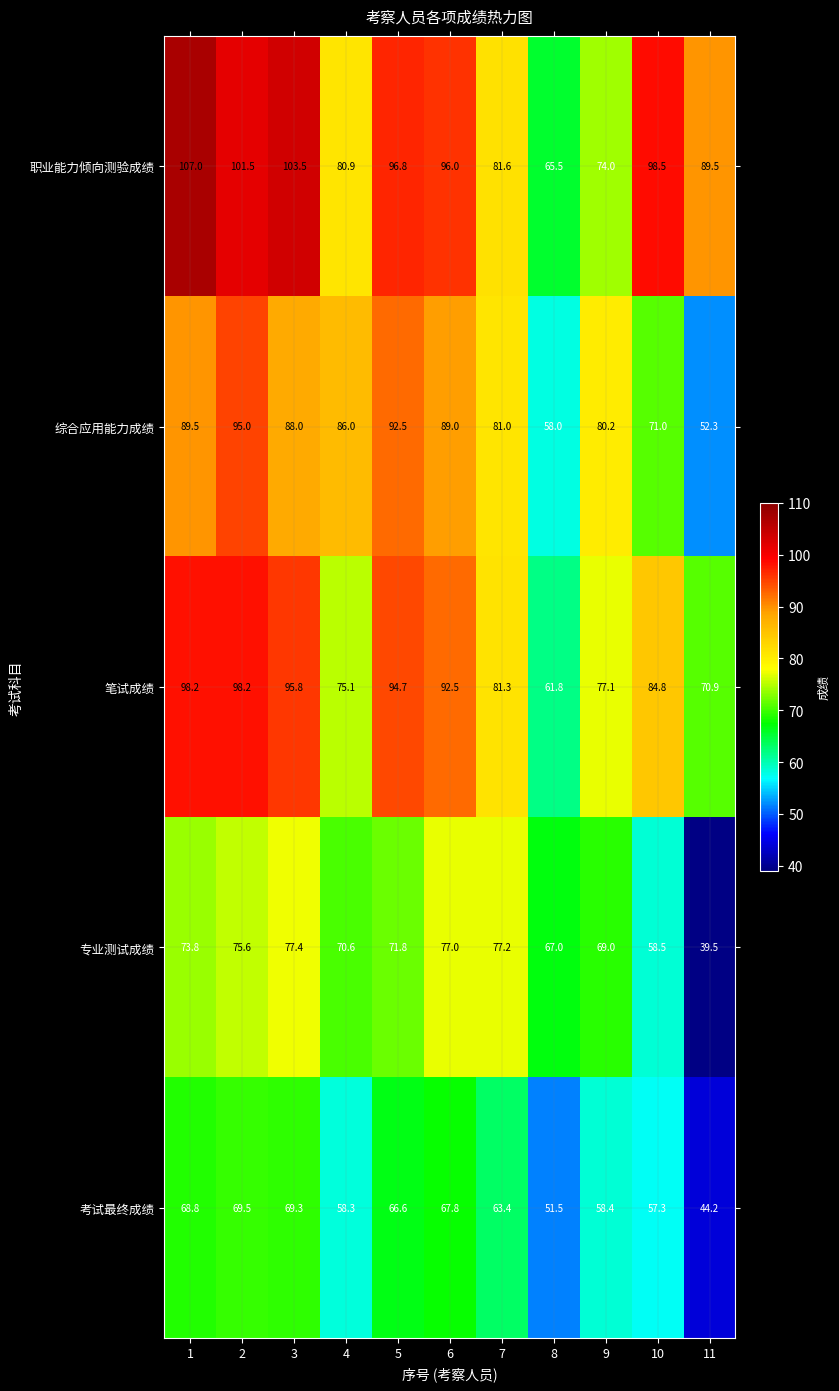

Which category has the highest value across all series?

1